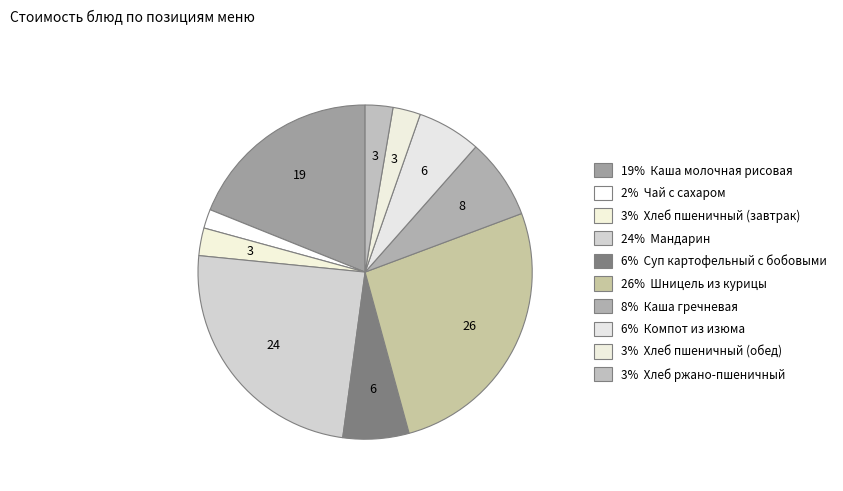

Count the number of slices in the pie.

10